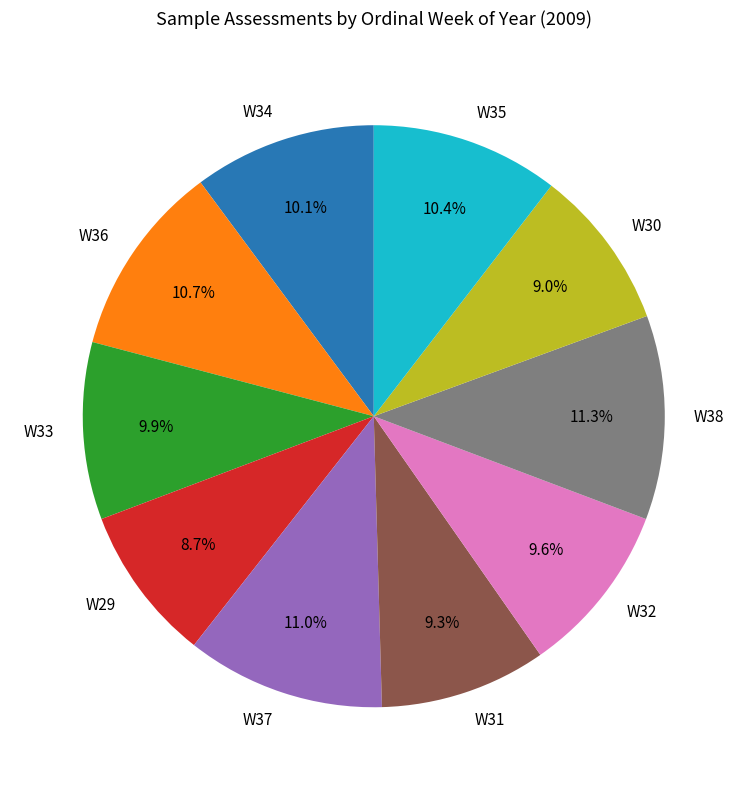

How many slices are in this pie chart?

10